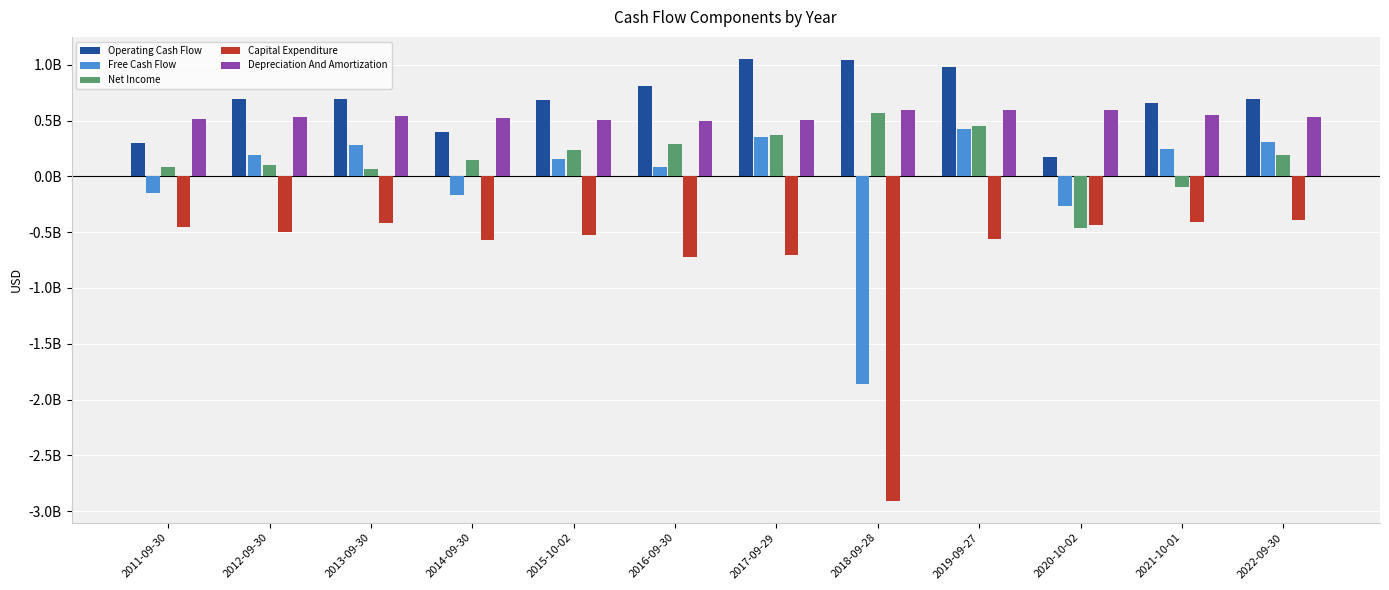

What position from the left is 2012-09-30?

2